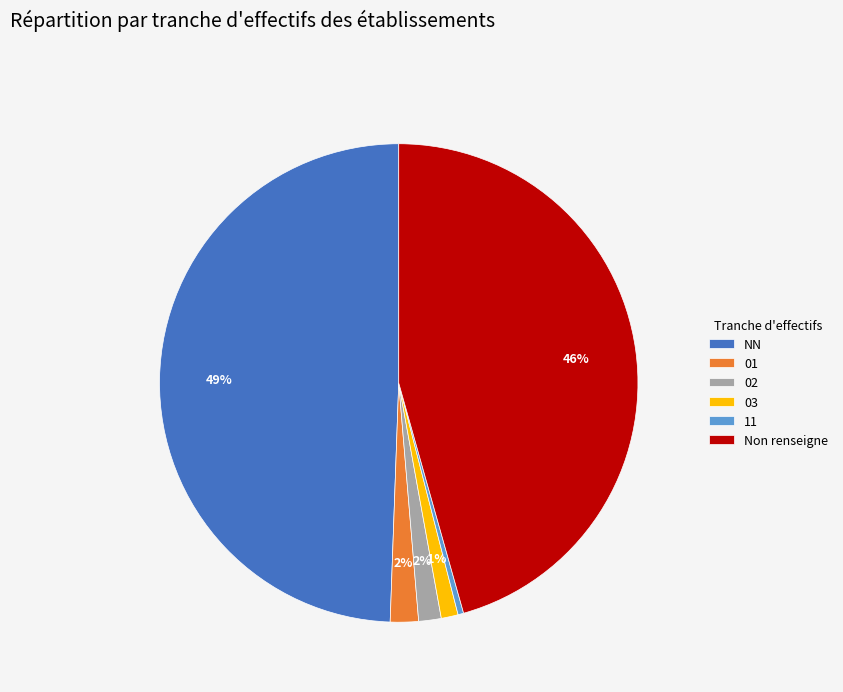

Which has a higher value, 01 or 11?

01